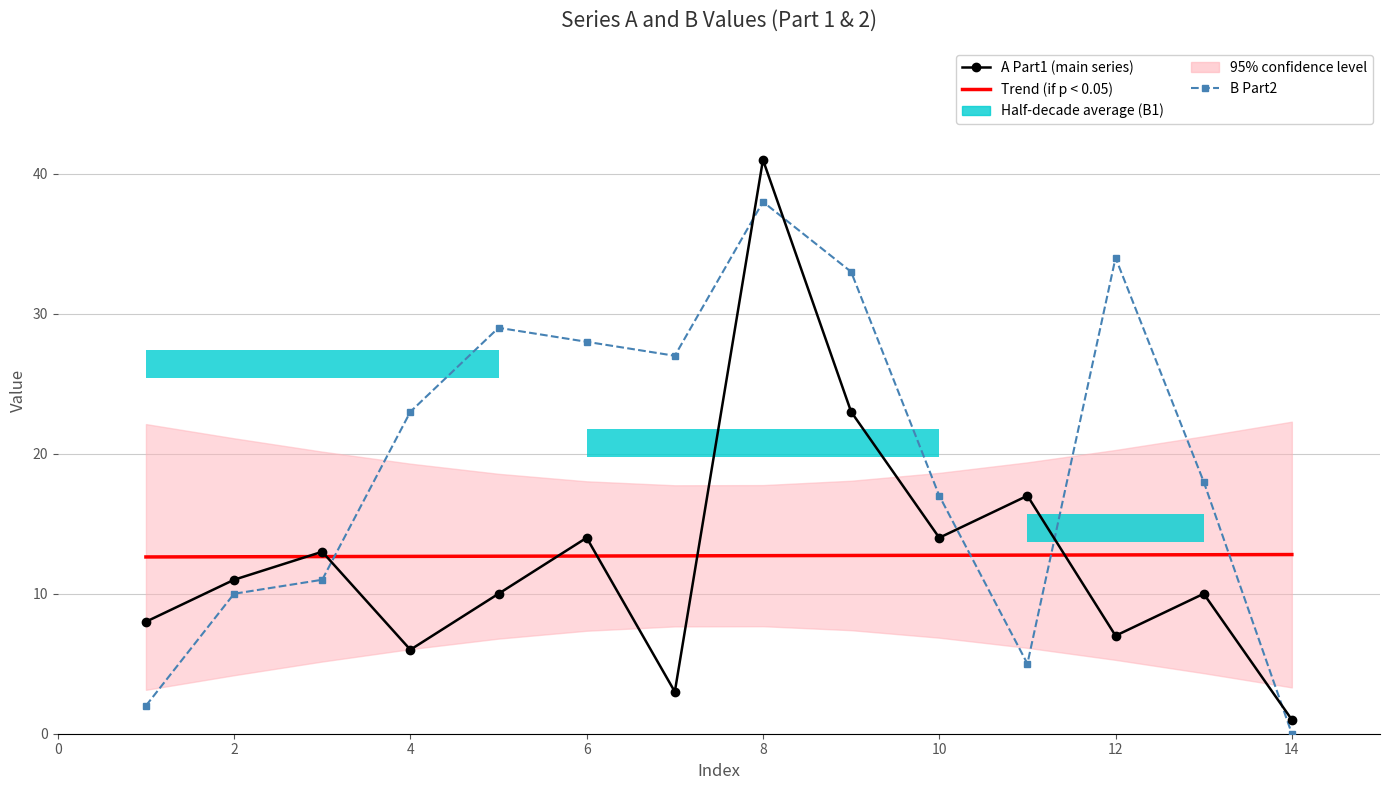

Reading right to left, list all the values displayed in this chart.

Trend (if p < 0.05): 12.8	12.8	12.8	12.8	12.7	12.7	12.7	12.7	12.7	12.7	12.7	12.7	12.6	12.6
A Part1 (main series): 1.0	10.0	7.0	17.0	14.0	23.0	41.0	3.0	14.0	10.0	6.0	13.0	11.0	8.0
B Part2: 0.0	18.0	34.0	5.0	17.0	33.0	38.0	27.0	28.0	29.0	23.0	11.0	10.0	2.0